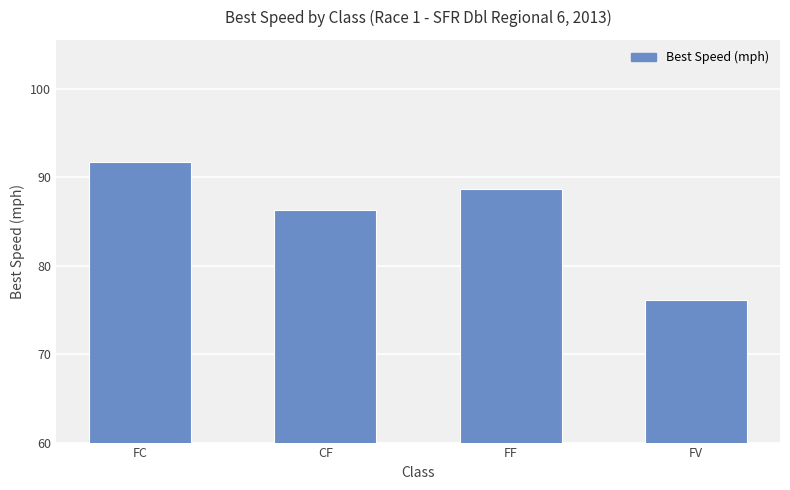

True or false: the data shows 76.1 at FV.

True